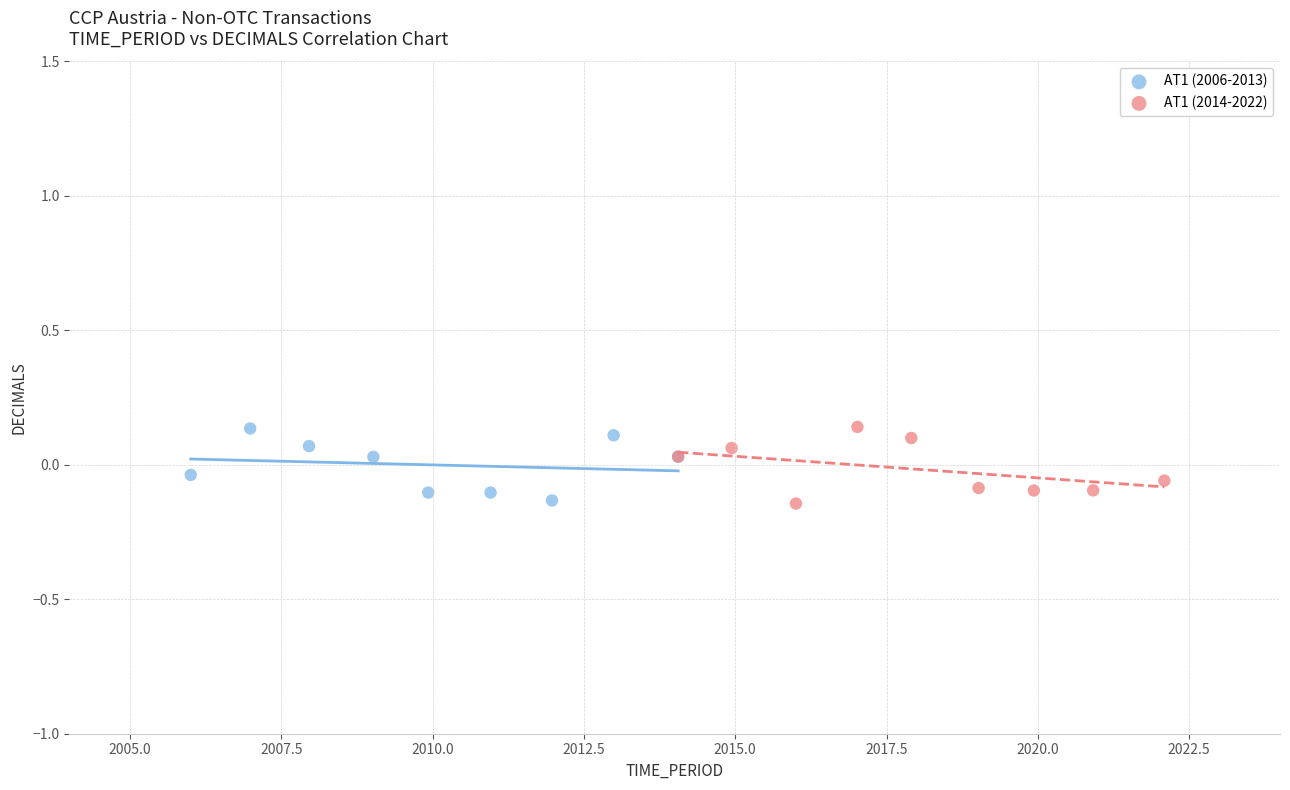

What are all the series names shown in the legend?

AT1 (2006-2013), AT1 (2014-2022)